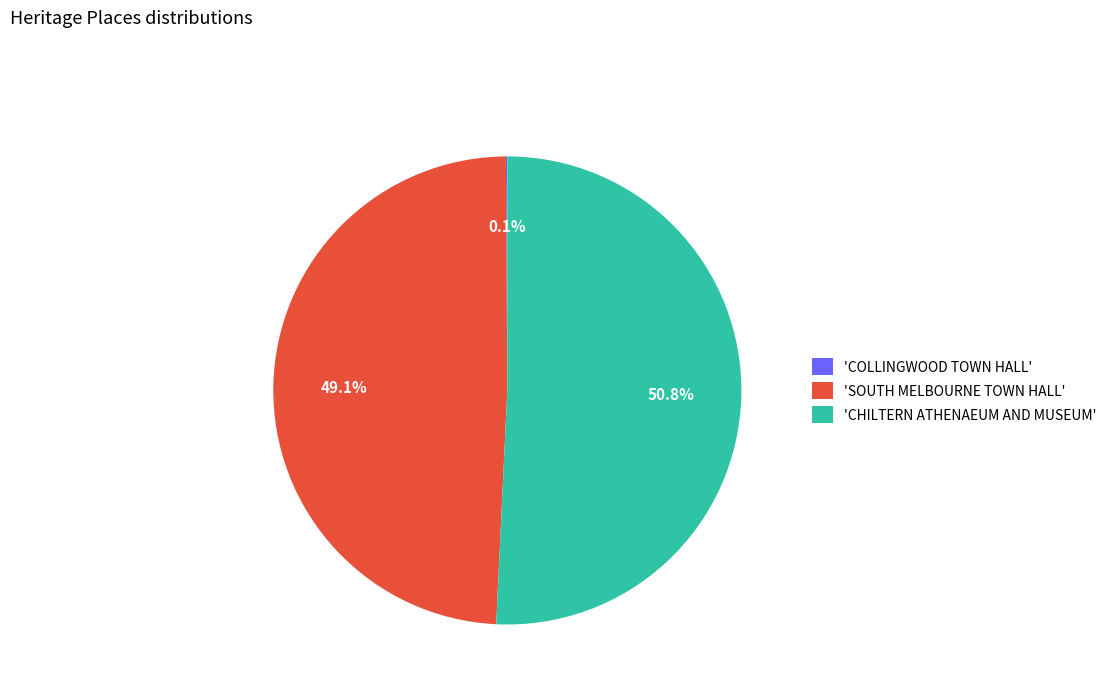

Is there any slice that represents more than half of the pie?

Yes